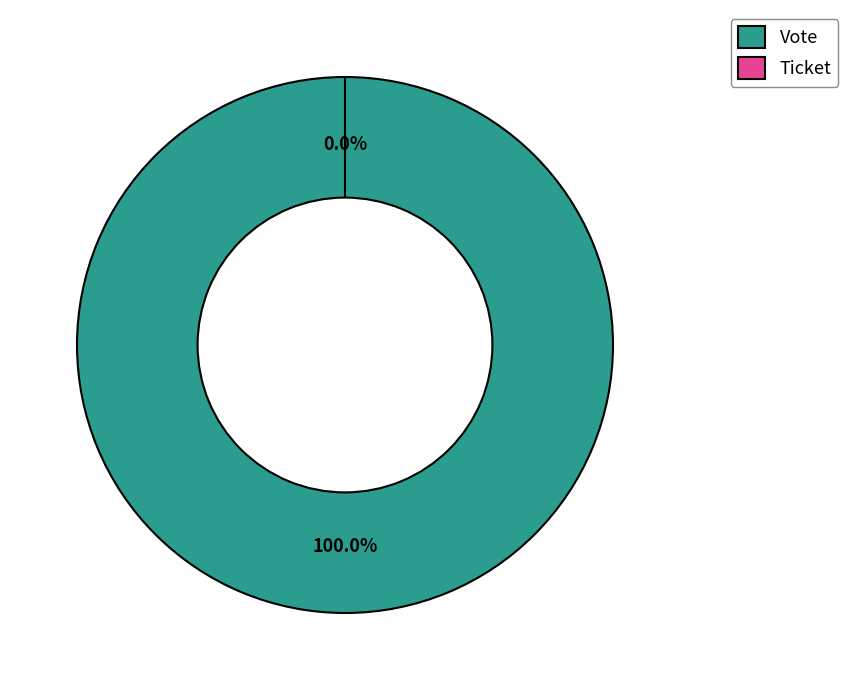

Count the number of slices in the pie.

2